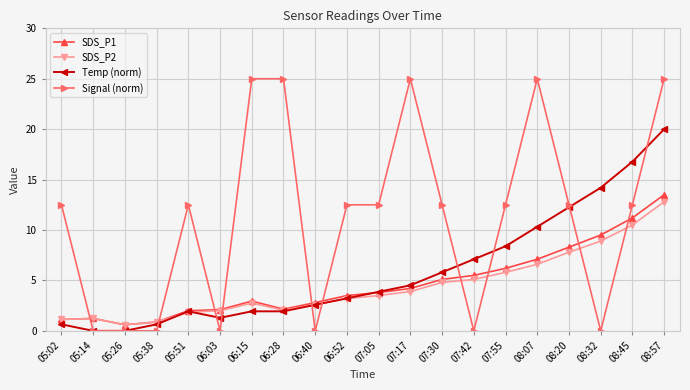

At how many categories does at least one series exceed 24?

5